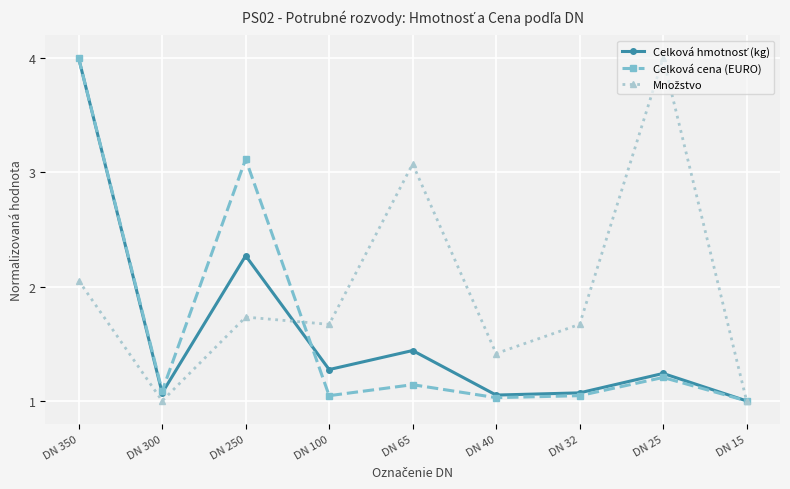

Is this an area chart (filled region under the line)?

No